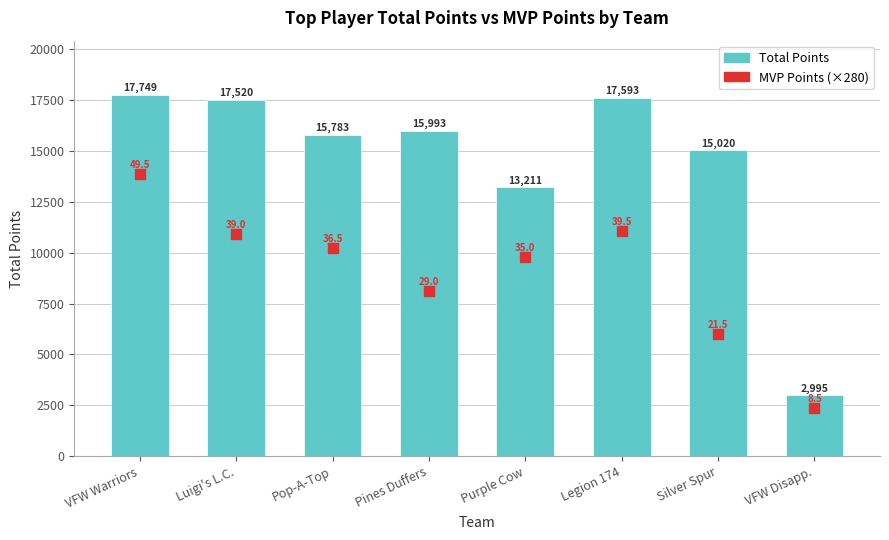

Which series contains the highest Y value?

Total Points